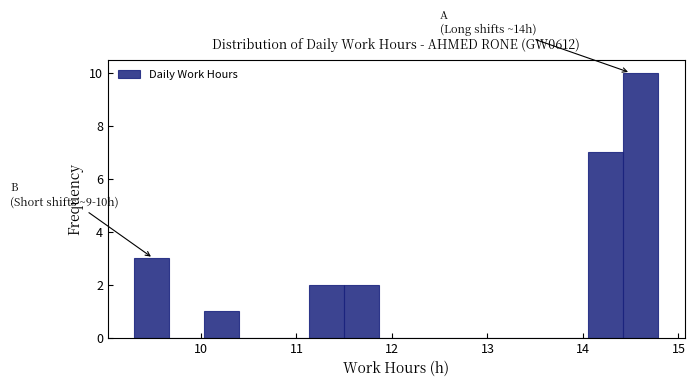

Around what value on the x-axis is the tallest bar? Give the approximate position of its centre, as read against the axis.

14.6